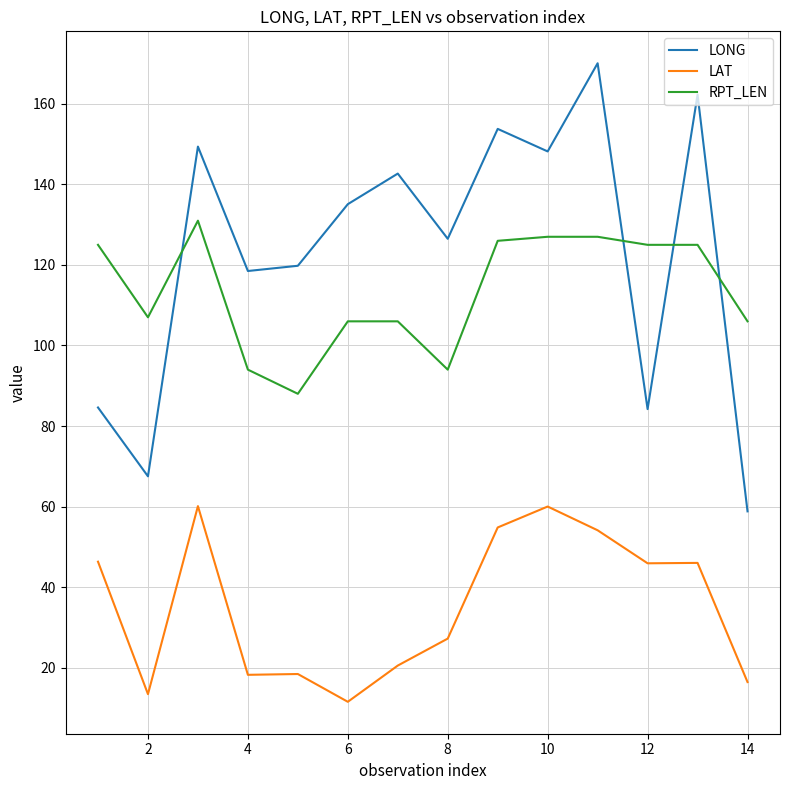

What is the highest value of the RPT_LEN series?

131.0